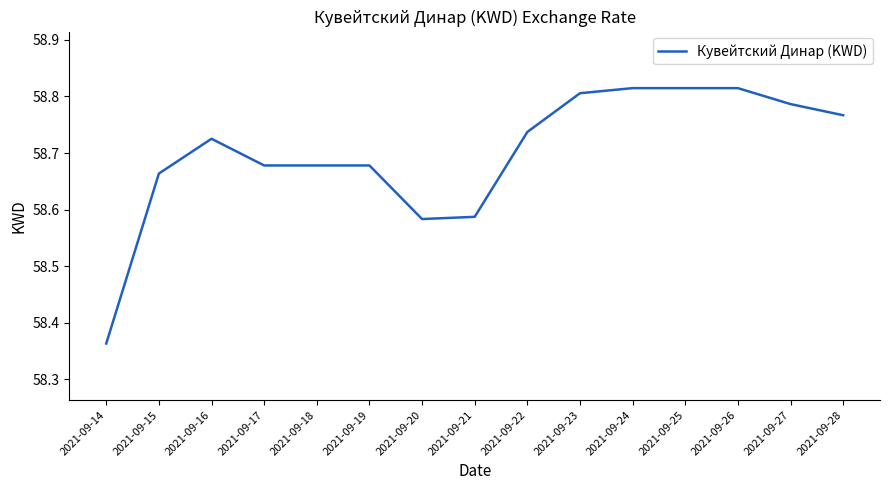

What is the change in value from 2021-09-18 to 2021-09-22?

+0.1